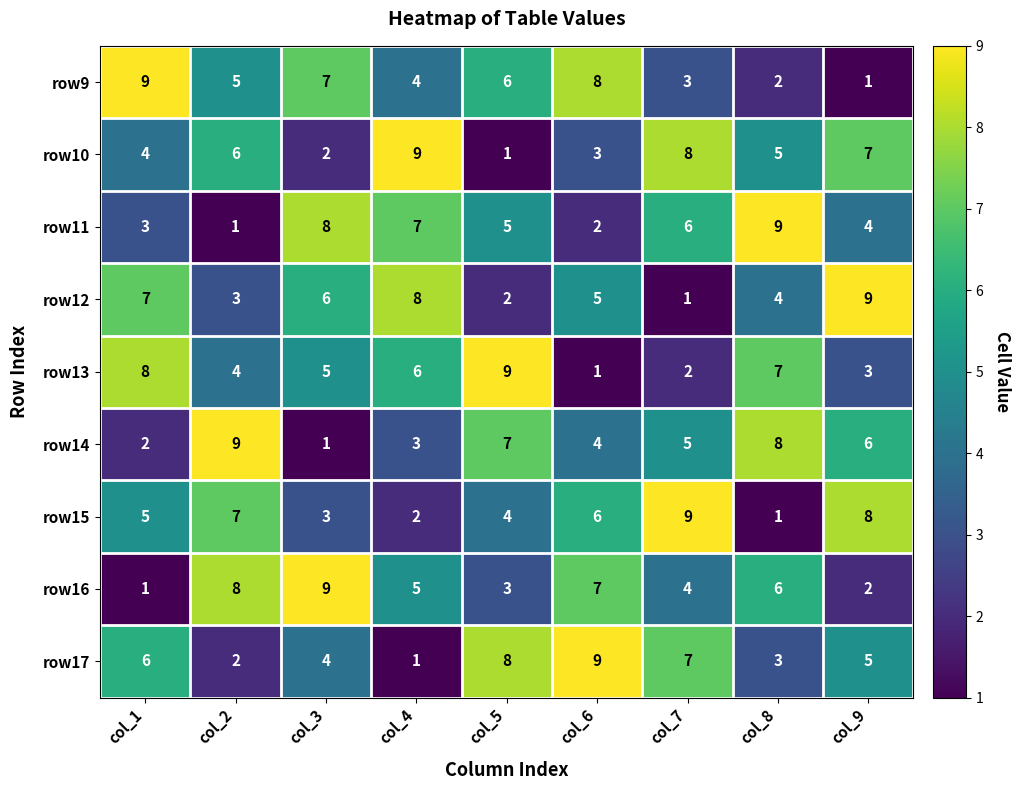

Count the number of data series in this chart.

9